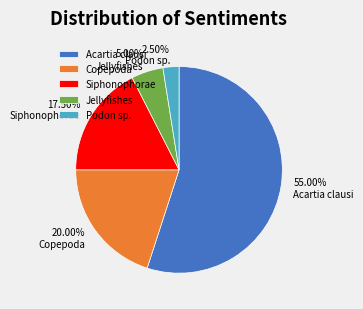

How many slices are in this pie chart?

5